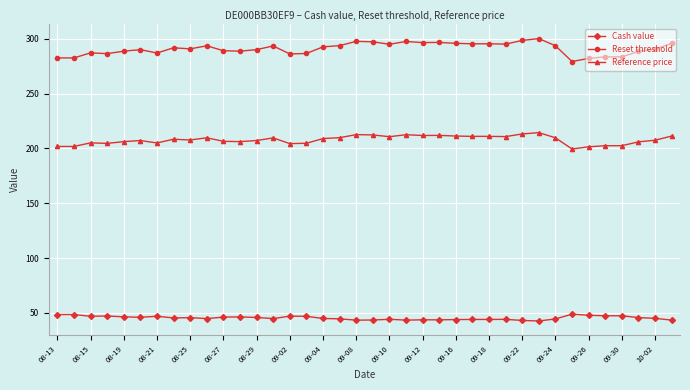

What is the average value of the Reference price series?

207.9